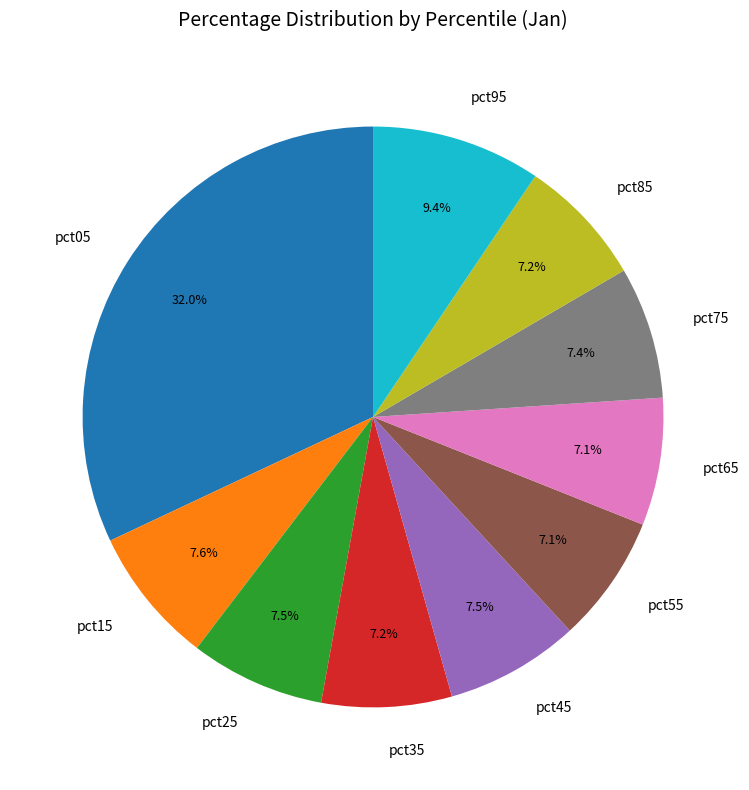

Approximately how many times larger is the value at pct45 compared to pct05?

0.2